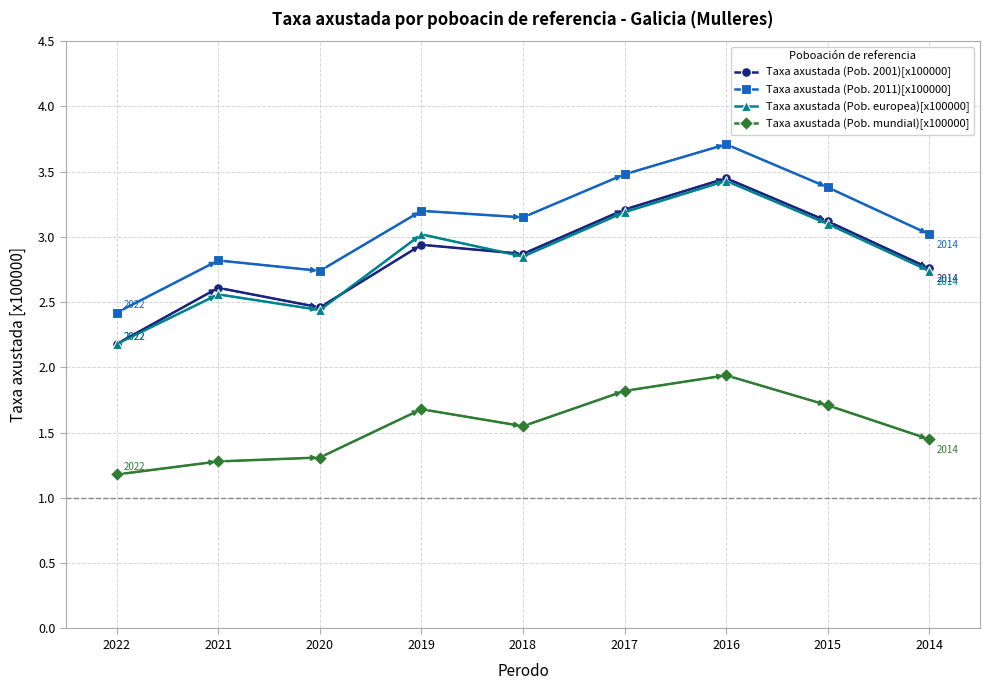

Which series changed the most between 2017 and 2015?

Taxa axustada (Pob. mundial)[x100000]